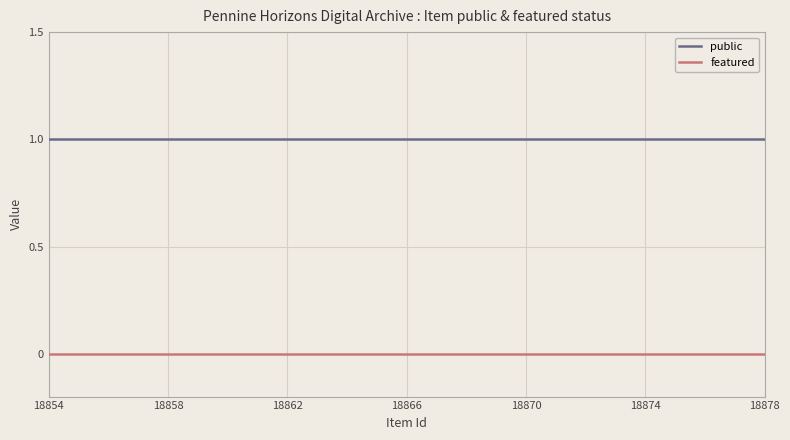

How many lines are shown in the chart?

2